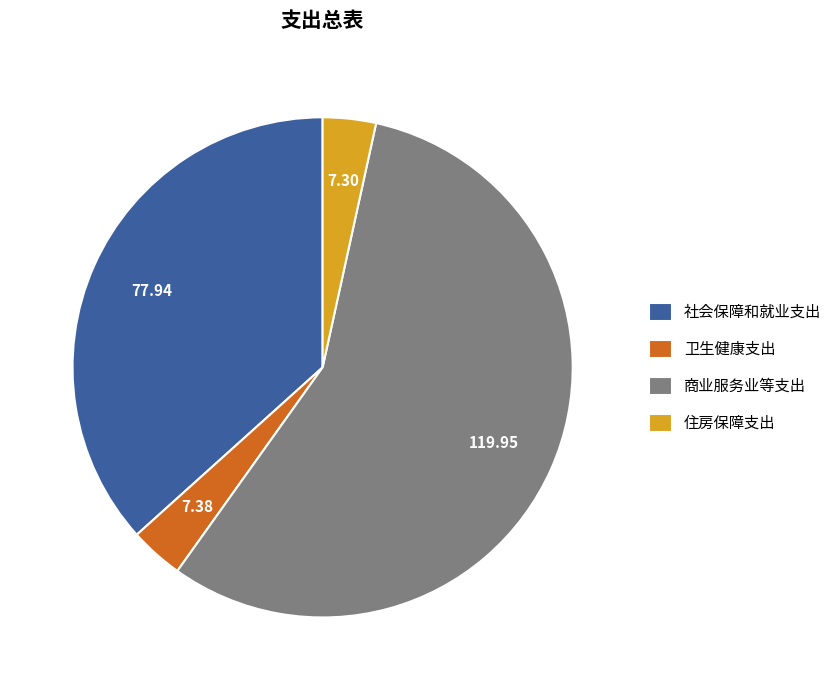

Which category has the biggest portion of the pie?

商业服务业等支出